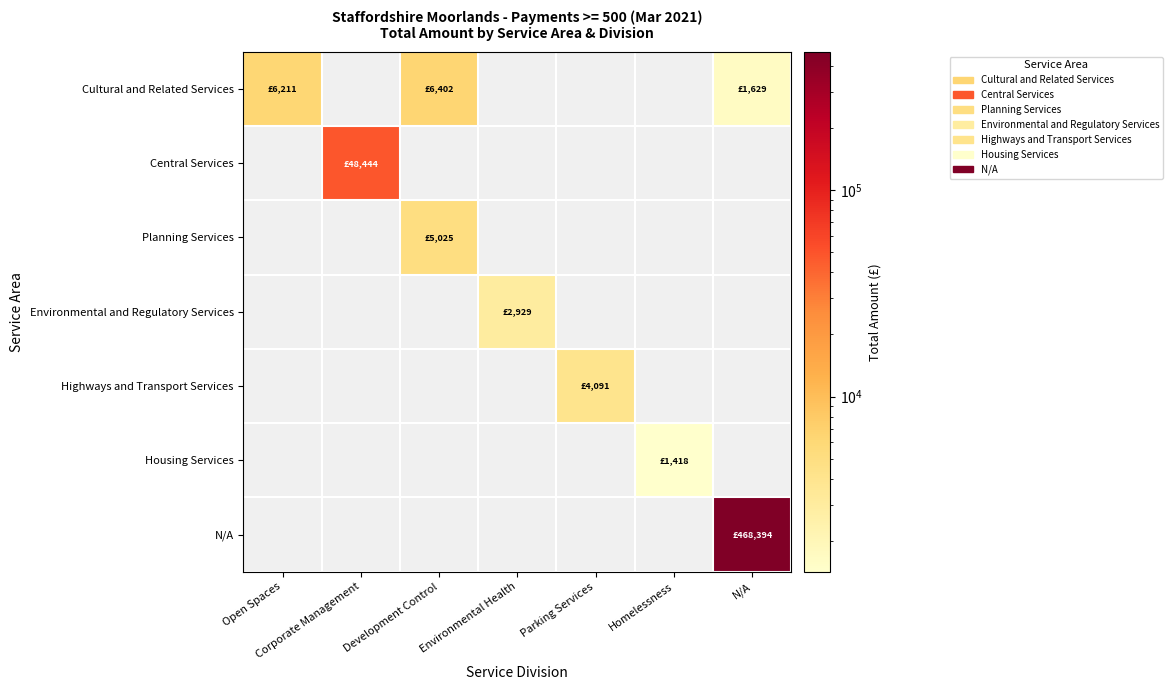

At how many categories does at least one series exceed 297070?

1